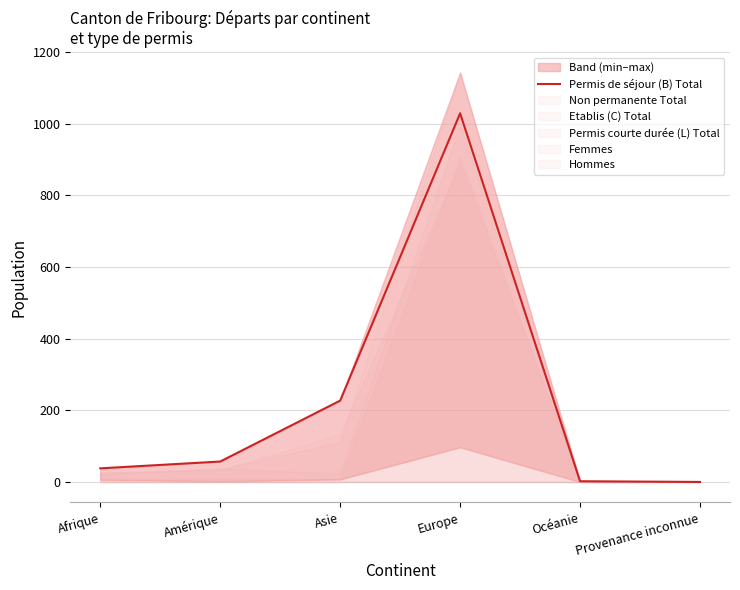

List the labels in order of value, largest first.

Europe, Asie, Amérique, Afrique, Océanie, Provenance inconnue